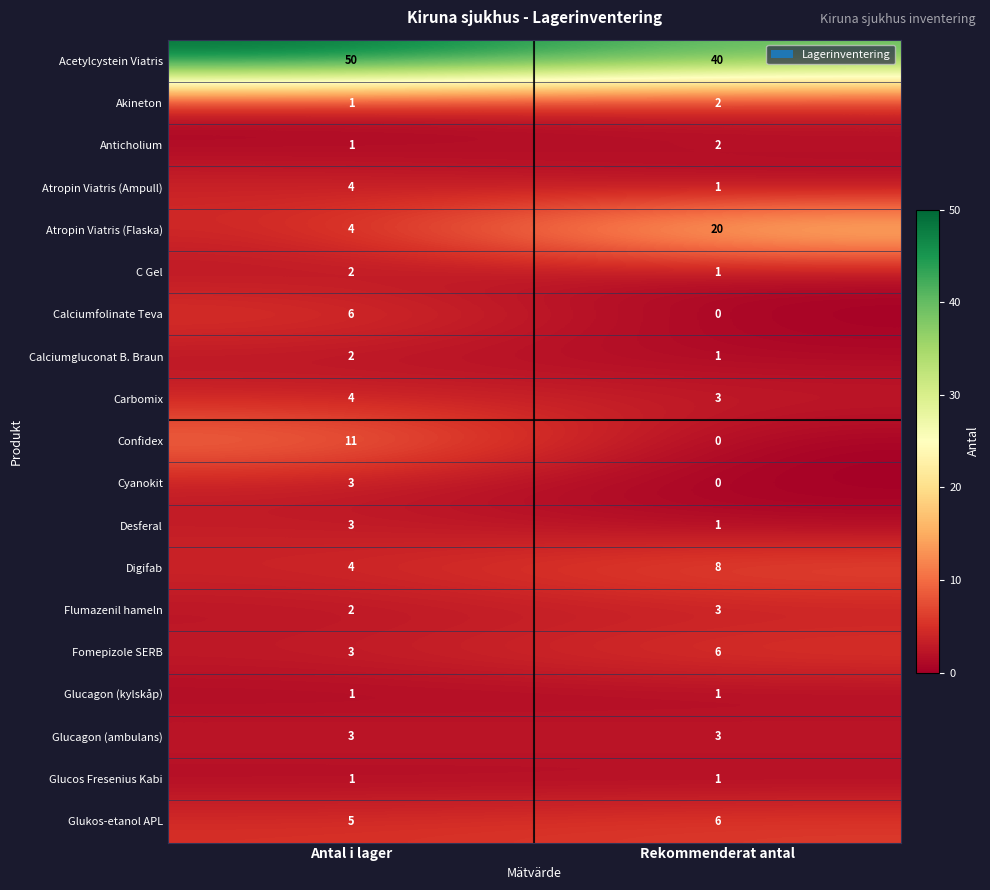

Between Antal i lager and Rekommenderat antal, which series saw the biggest shift?

Atropin Viatris (Flaska)